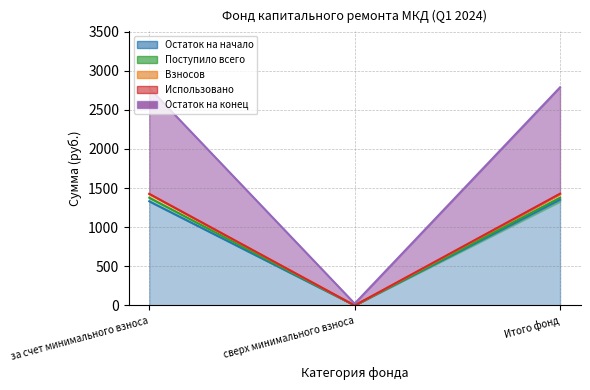

What is the difference between the highest and lowest values at Итого фонд?

1410.7